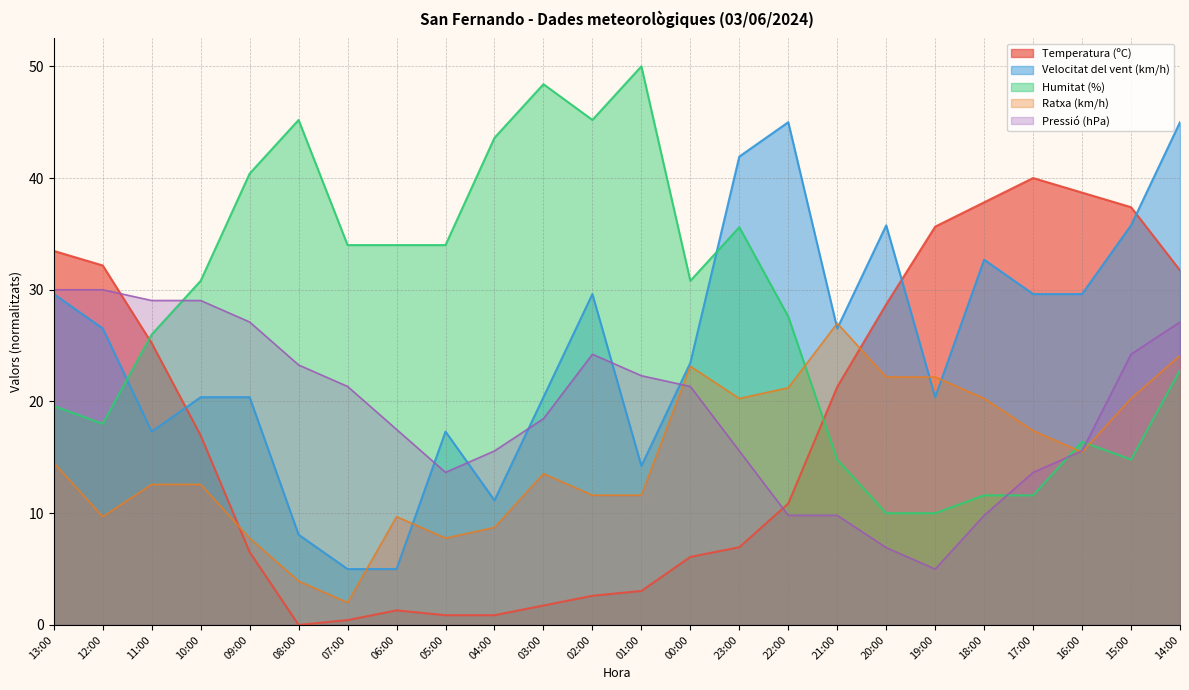

At which label is Temperatura (ºC) closest to 20?

21:00